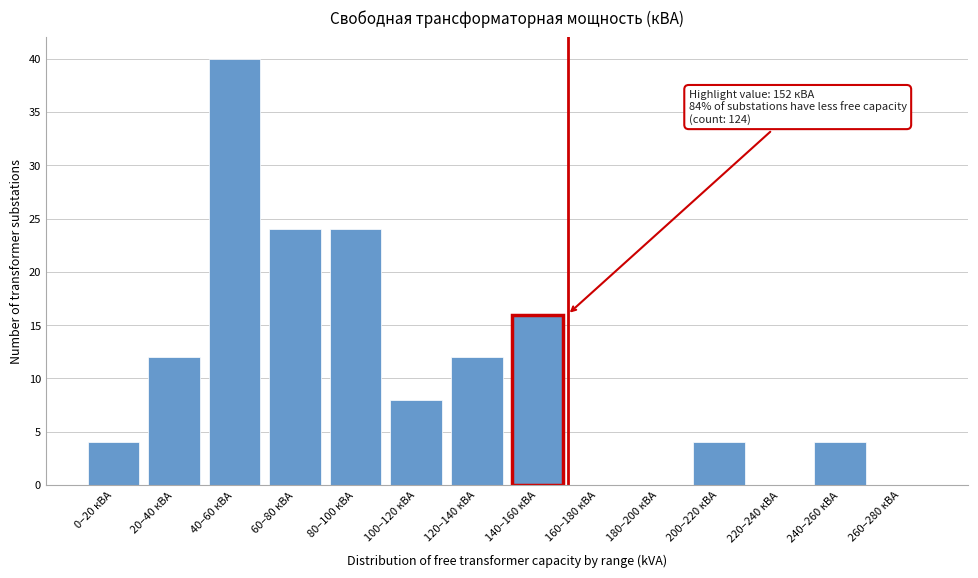

Reading left to right, extract all data points from this chart.

0–20 кВА=4	20–40 кВА=12	40–60 кВА=40	60–80 кВА=24	80–100 кВА=24	100–120 кВА=8	120–140 кВА=12	140–160 кВА=16	160–180 кВА=0	180–200 кВА=0	200–220 кВА=4	220–240 кВА=0	240–260 кВА=4	260–280 кВА=0